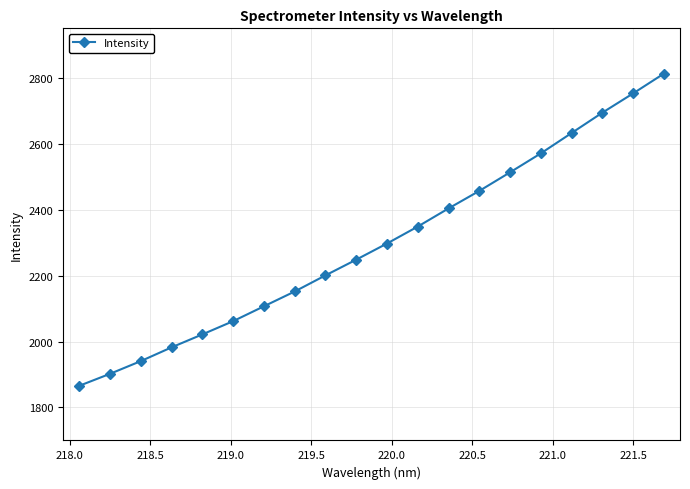

What is the greatest value displayed?

2812.6